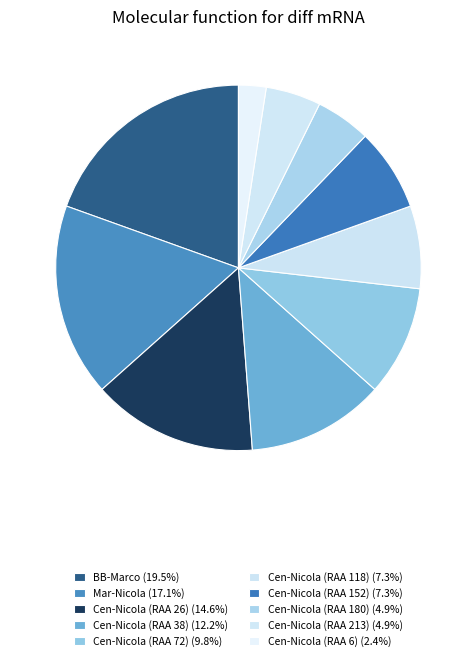

Is there a majority slice in this chart?

No